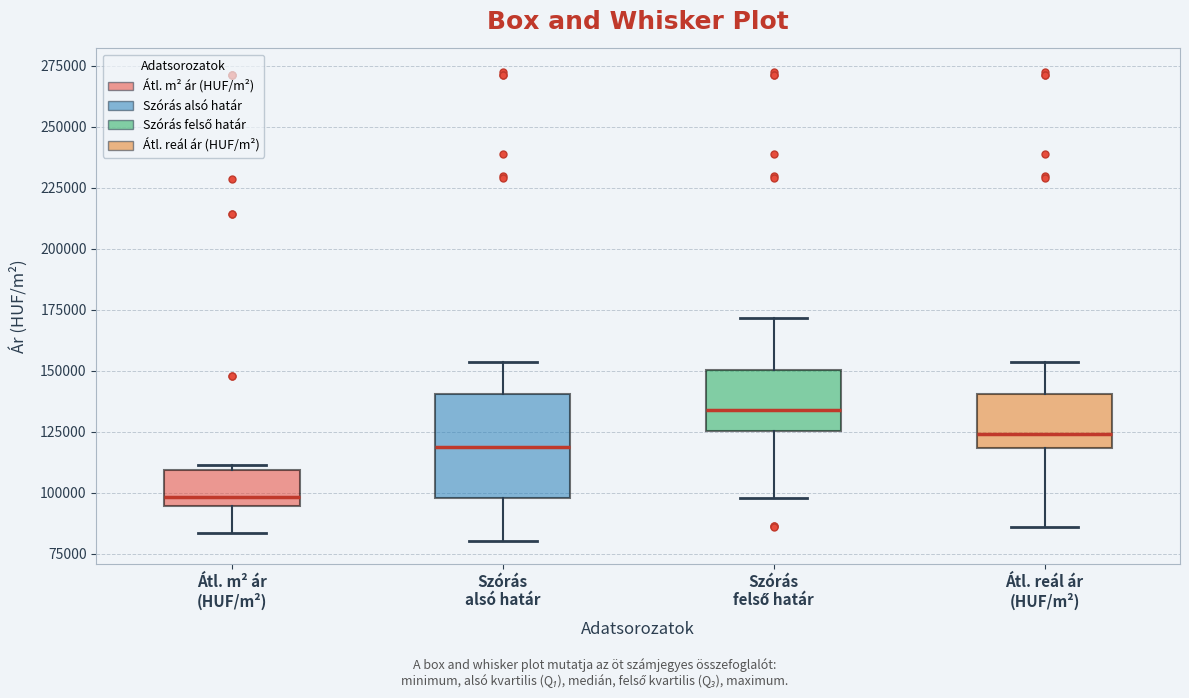

Reading left to right, transcribe this box plot: for each box, give where its median line is, the range the box spans, and where its two whiskers end, as read against the y-axis. The values are not printed on the chart, so give them approximately, as read against the axis.

Átl. m² ár (HUF/m²): median 100000, box 95000 to 110000, whiskers 85000 to 110000 (just above the box's upper edge)
Szórás alsó határ: median 120000, box 100000 to 140000, whiskers 80000 to 155000
Szórás felső határ: median 135000, box 125000 to 150000, whiskers 100000 to 170000
Átl. reál ár (HUF/m²): median 125000, box 120000 to 140000, whiskers 85000 to 155000